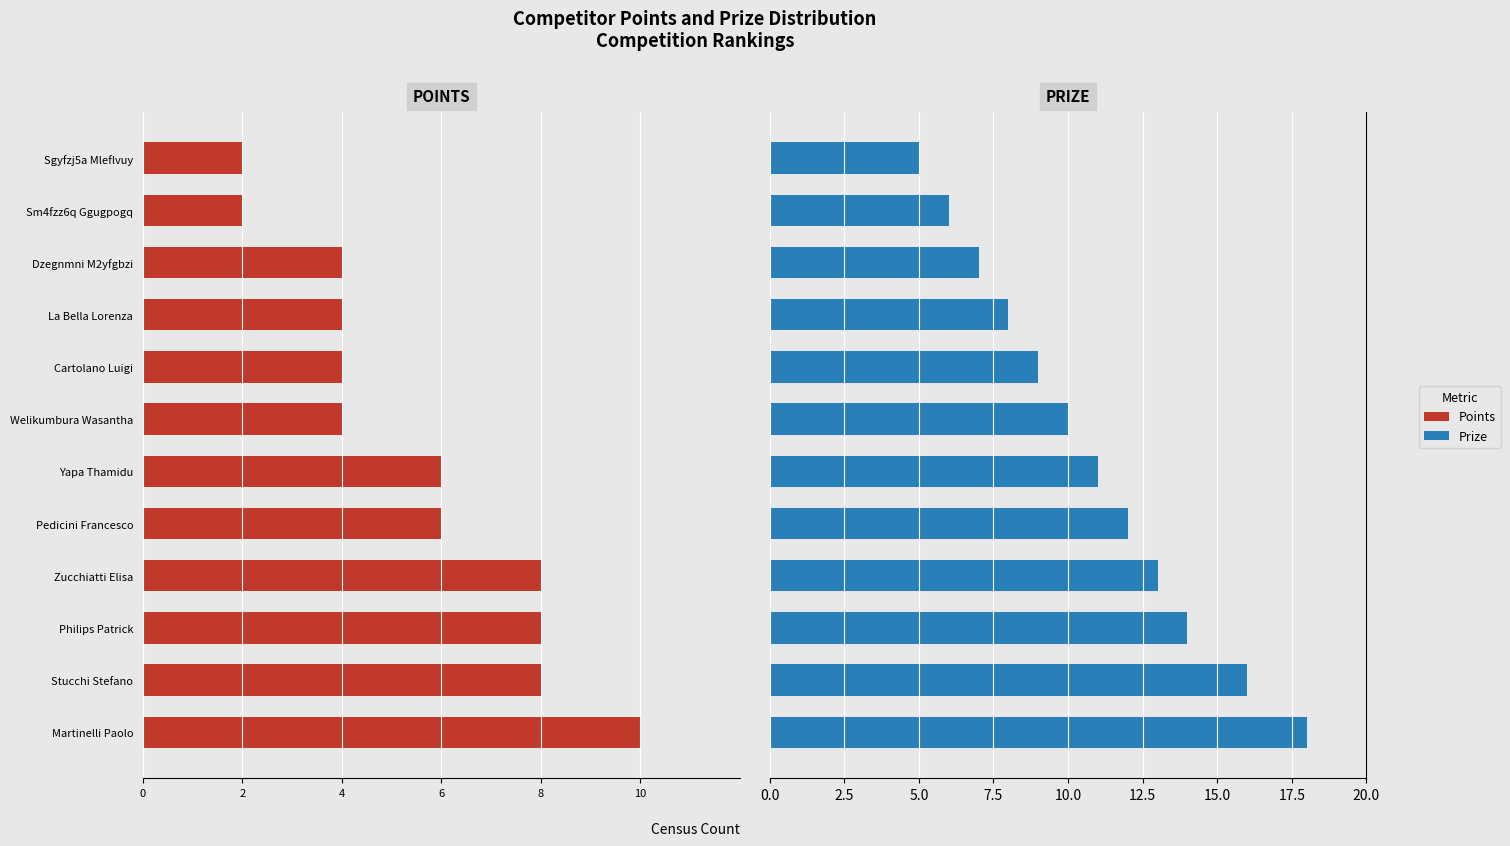

Which series has the largest range (max minus min)?

Prize